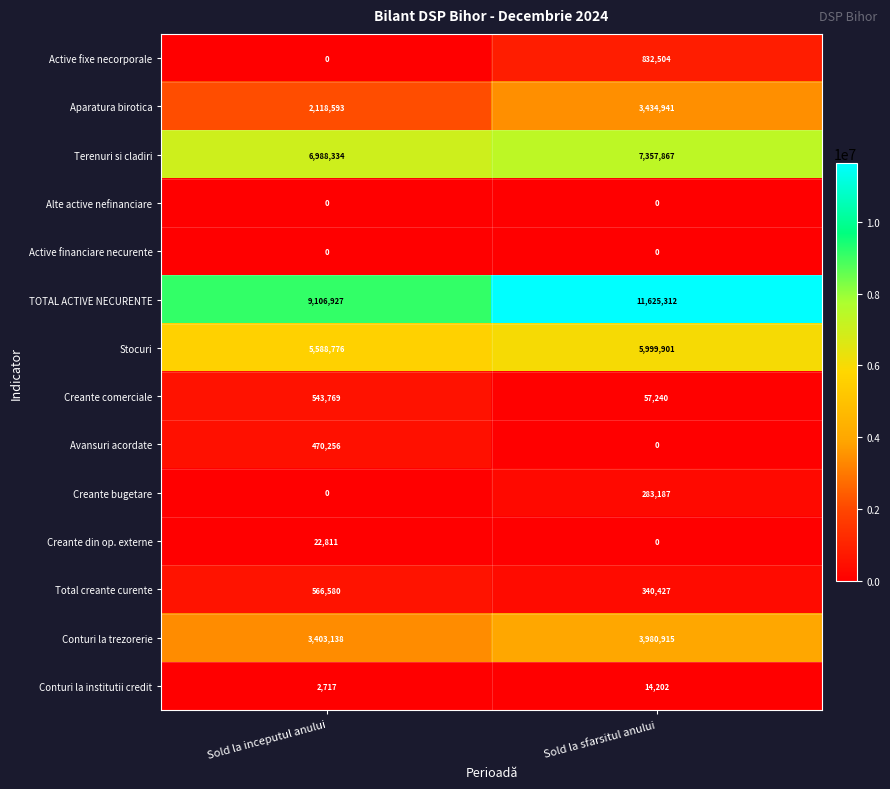

True or false: Creante comerciale has a value of 57240 at Sold la sfarsitul anului.

True